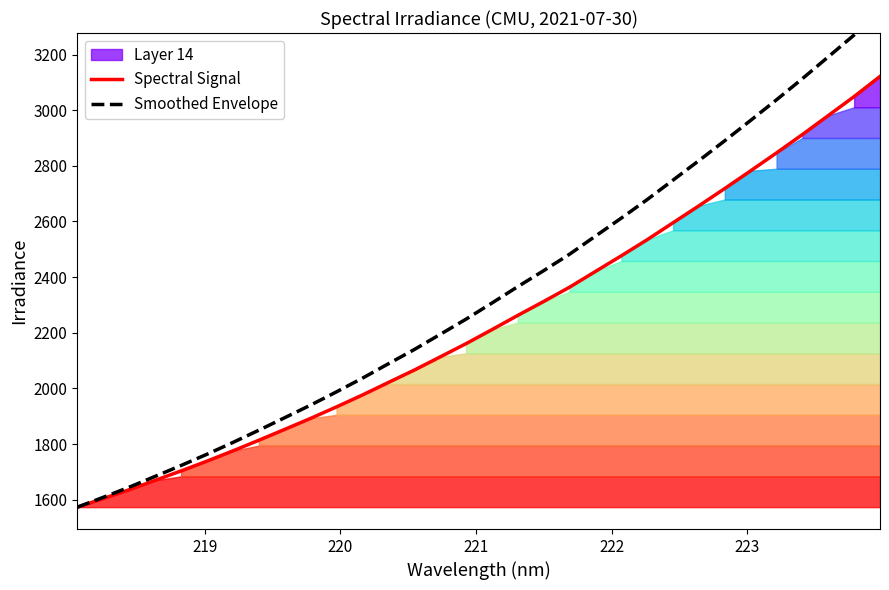

What is the lowest value of the Spectral Signal series?

1573.4